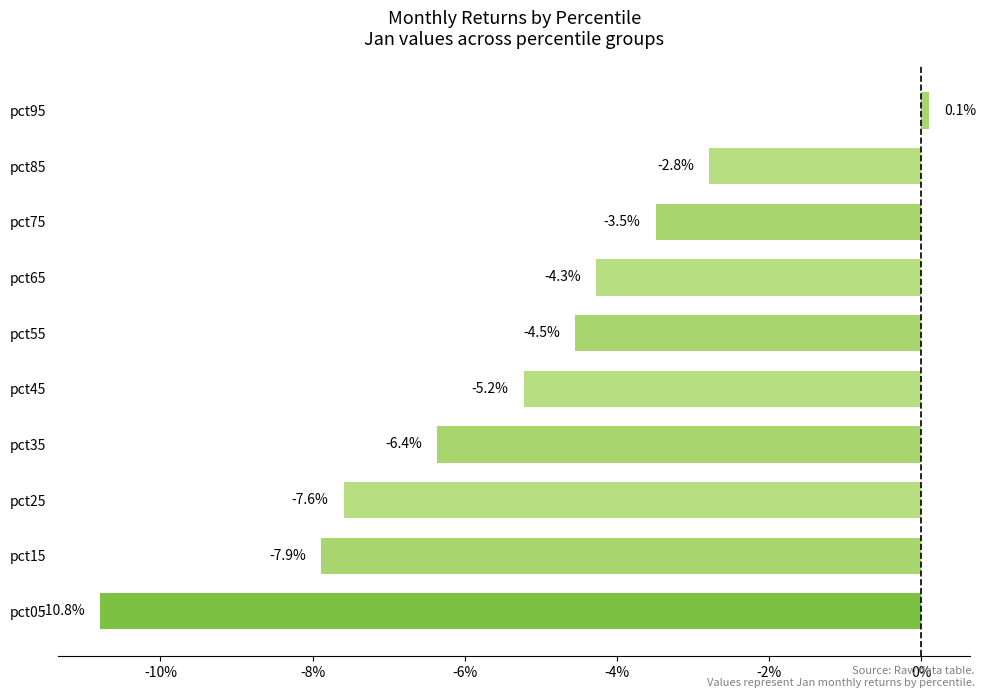

Are the bars grouped side by side (vs. stacked)?

No